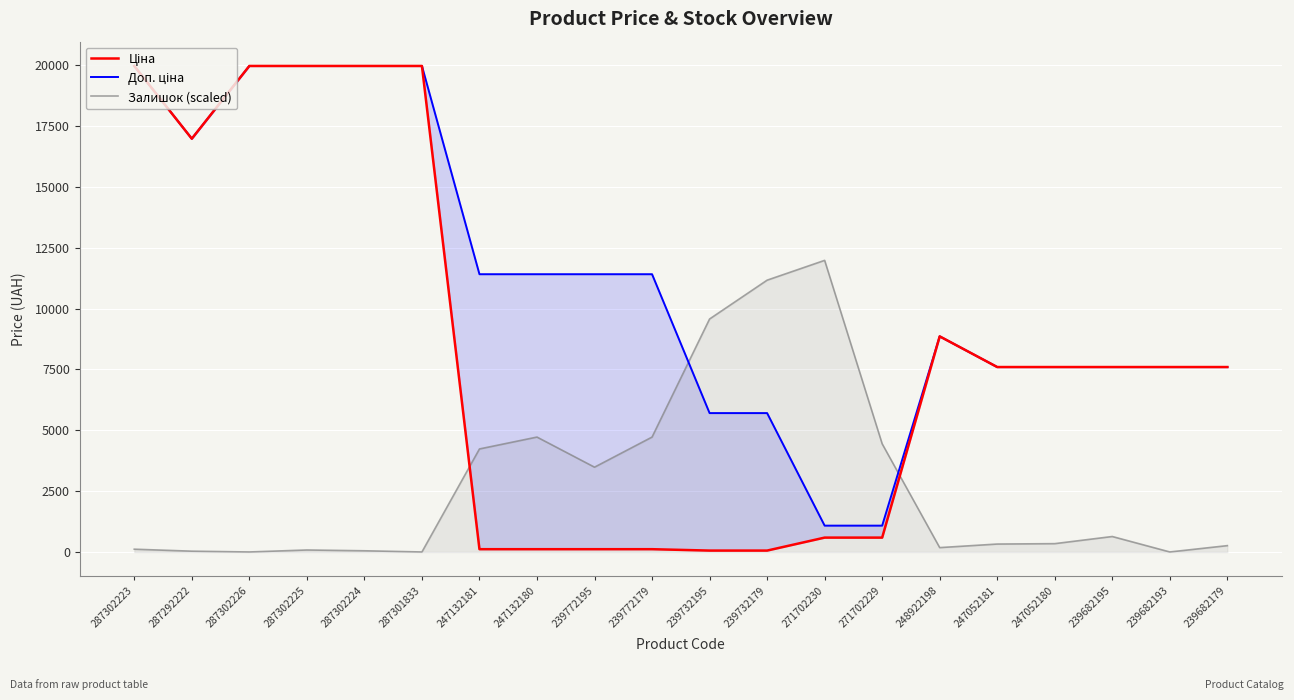

Rank the series at 287302225 from highest to lowest value.

Ціна, Доп. ціна, Залишок (scaled)